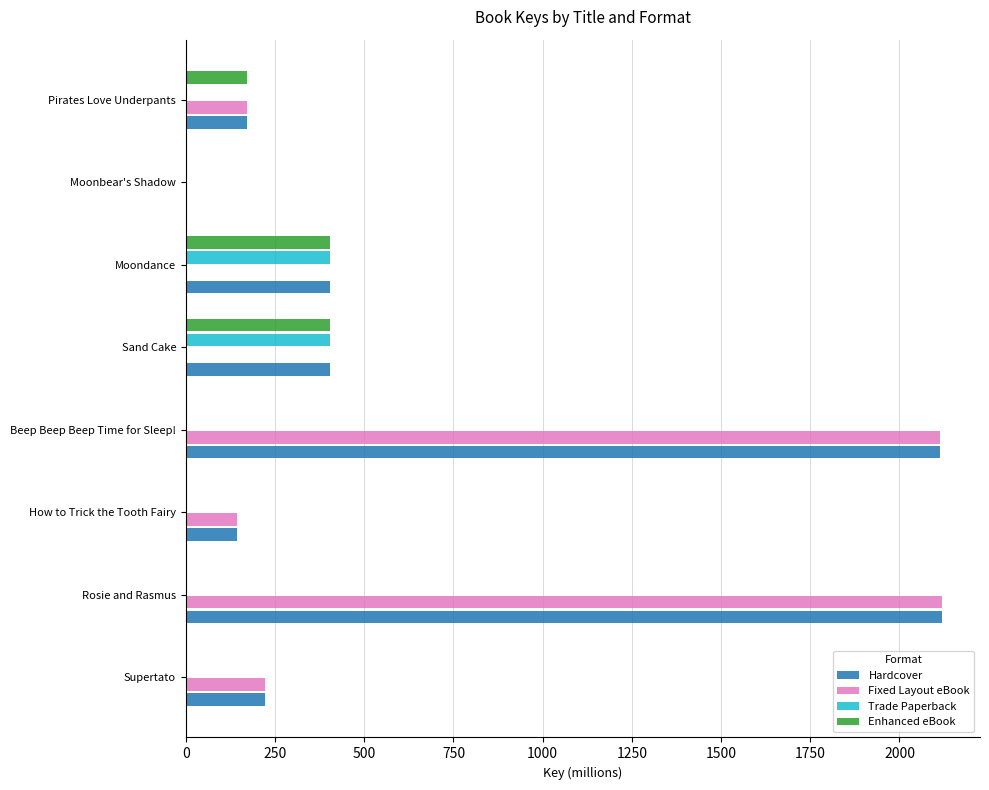

What are all the series names shown in the legend?

Hardcover, Fixed Layout eBook, Trade Paperback, Enhanced eBook